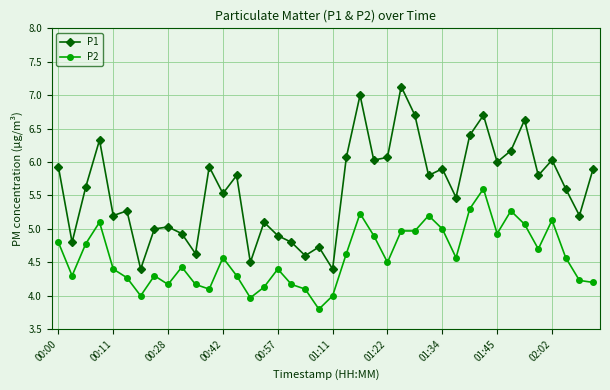

Reading right to left, extract all data points from this chart.

P1: 5.9	5.2	5.6	6.0	5.8	6.6	6.2	6.0	6.7	6.4	5.5	5.9	5.8	6.7	7.1	6.1	6.0	7.0	6.1	4.4	4.7	4.6	4.8	4.9	5.1	4.5	5.8	5.5	5.9	4.6	4.9	5.0	5.0	4.4	5.3	5.2	6.3	5.6	4.8	5.9
P2: 4.2	4.2	4.6	5.1	4.7	5.1	5.3	4.9	5.6	5.3	4.6	5.0	5.2	5.0	5.0	4.5	4.9	5.2	4.6	4.0	3.8	4.1	4.2	4.4	4.1	4.0	4.3	4.6	4.1	4.2	4.4	4.2	4.3	4.0	4.3	4.4	5.1	4.8	4.3	4.8